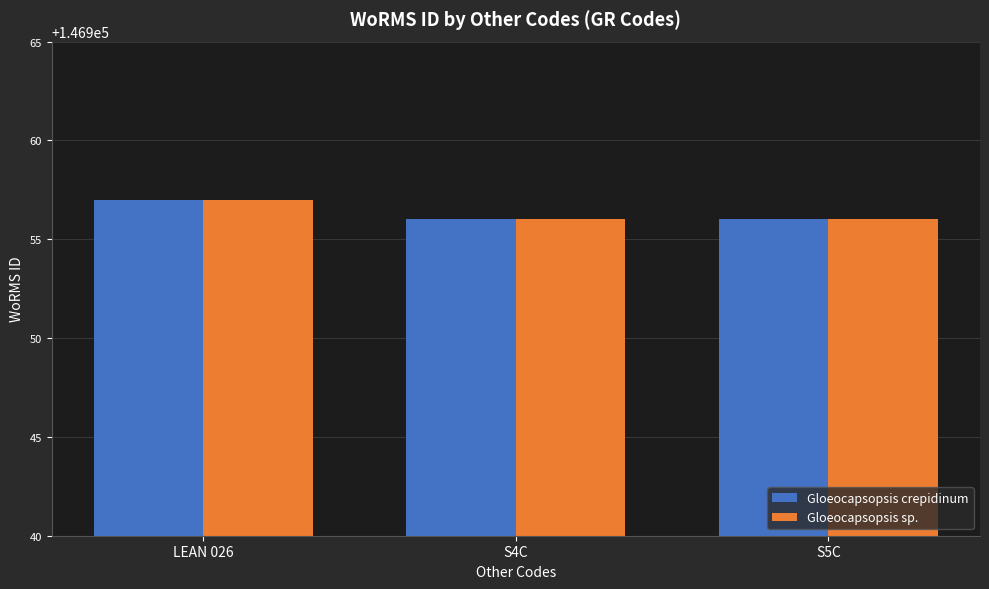

Reading right to left, list all the values displayed in this chart.

Gloeocapsopsis crepidinum: S5C=146956	S4C=146956	LEAN 026=146957
Gloeocapsopsis sp.: S5C=146956	S4C=146956	LEAN 026=146957